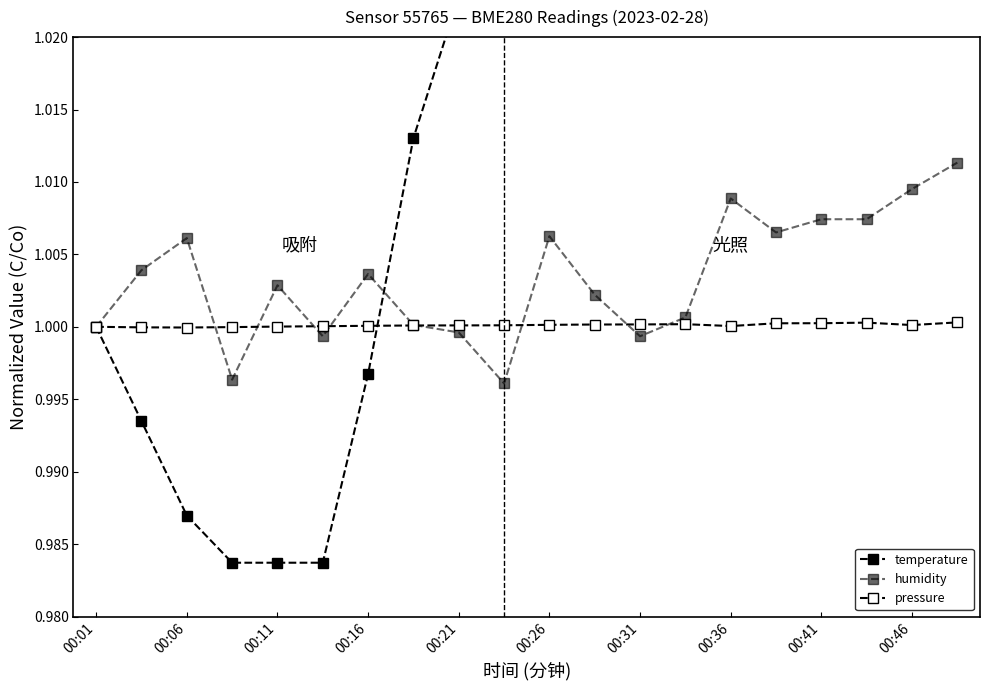

In humidity, how many points are lower than both neighbors (excluding endpoints)?

5